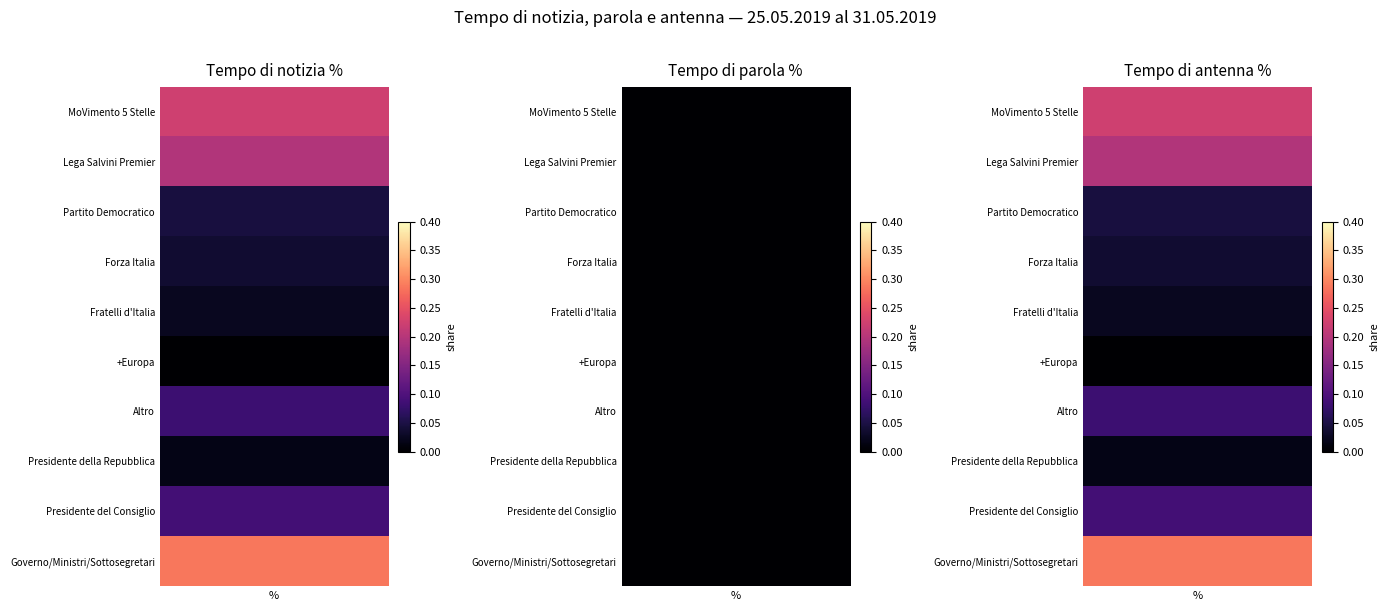

Rank the series at Partito Democratico from highest to lowest value.

Governo/Ministri/Sottosegretari, MoVimento 5 Stelle, Lega Salvini Premier, Presidente del Consiglio, Altro, Partito Democratico, Forza Italia, Fratelli d'Italia, Presidente della Repubblica, +Europa